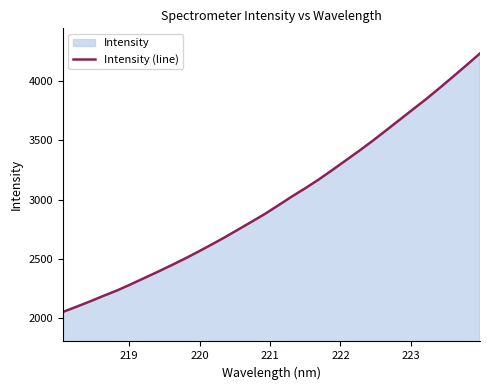

What is the maximum value shown in the chart?

4236.6